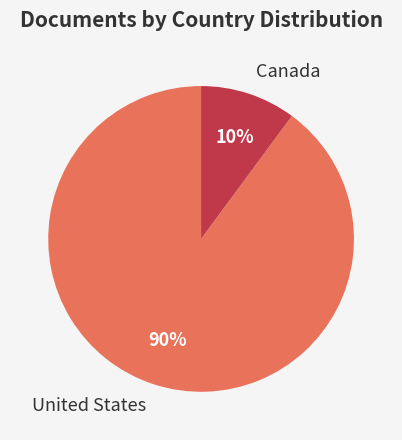

Is it true that Canada is 10% of the pie?

True